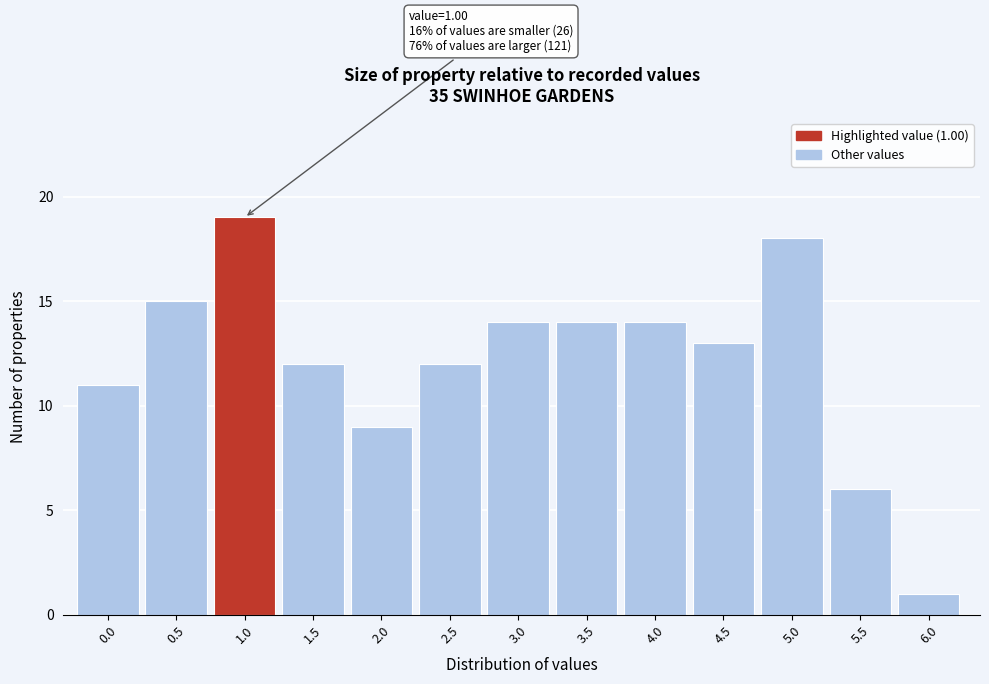

Reading left to right, list all the values displayed in this chart.

11	15	19	12	9	12	14	14	14	13	18	6	1